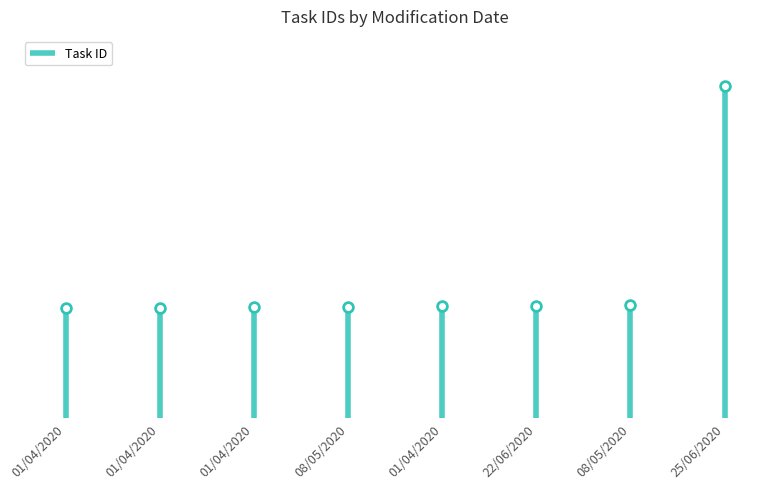

Which has a higher value, 08/05/2020 or 01/04/2020?

08/05/2020